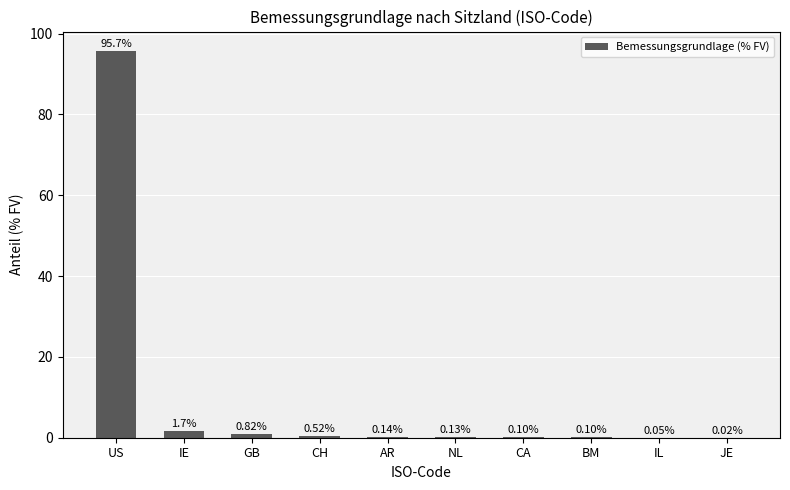

What is the greatest value displayed?

95.7